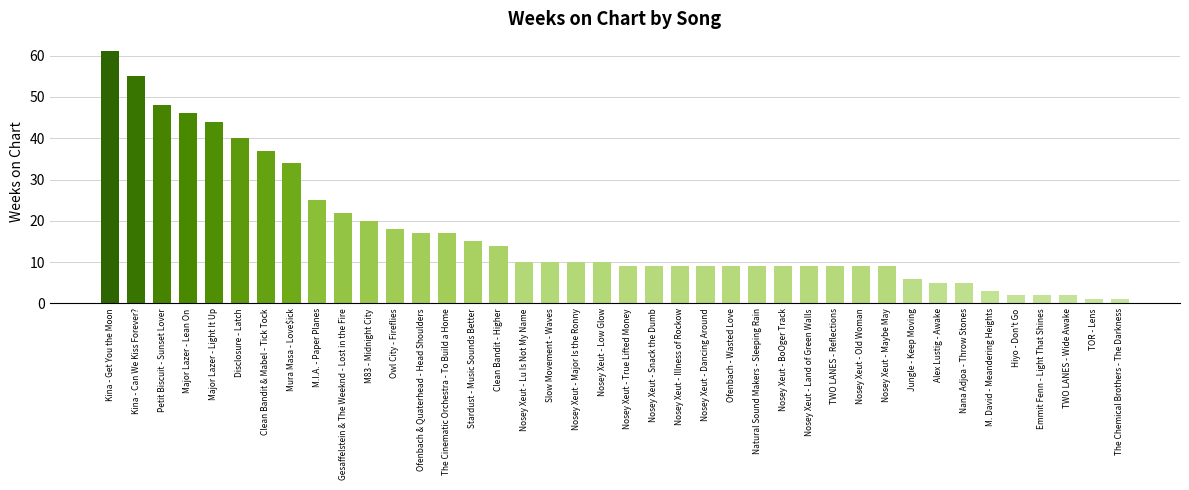

What is the value of the 36th bar from the left?

2